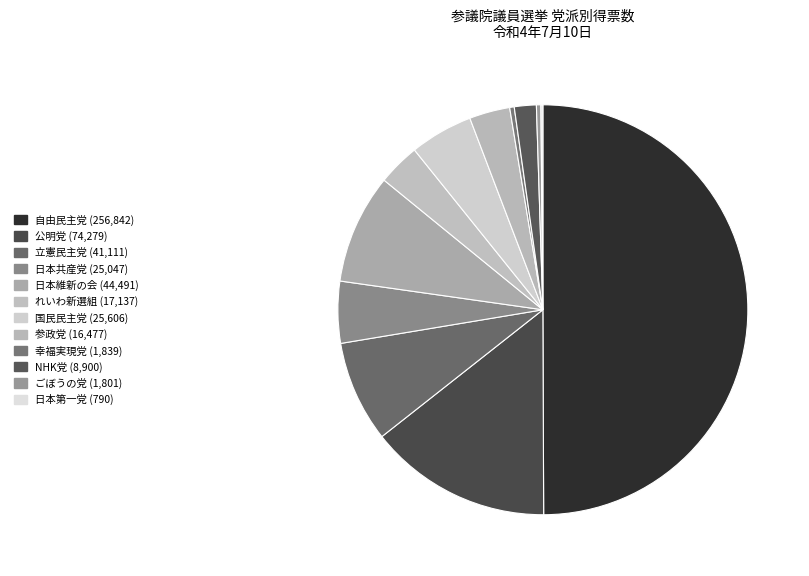

To the nearest percent, what is the combined percentage of 国民民主党 and 幸福実現党?

5%